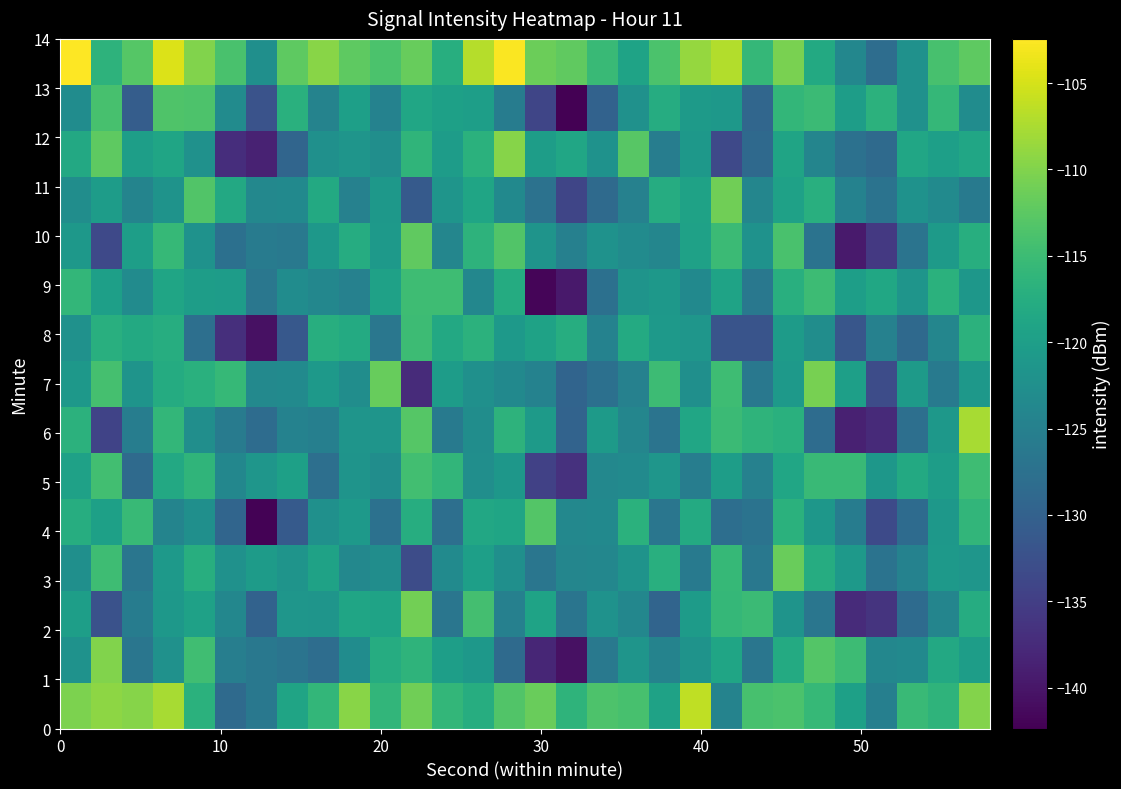

How many distinct data groups are displayed?

15